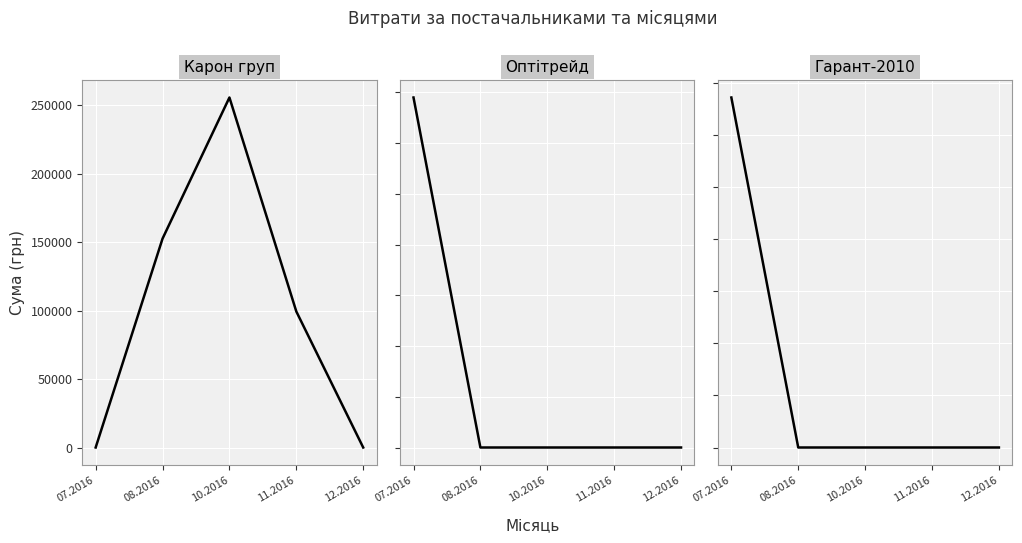

At which category is the sum across all series the highest?

10.2016